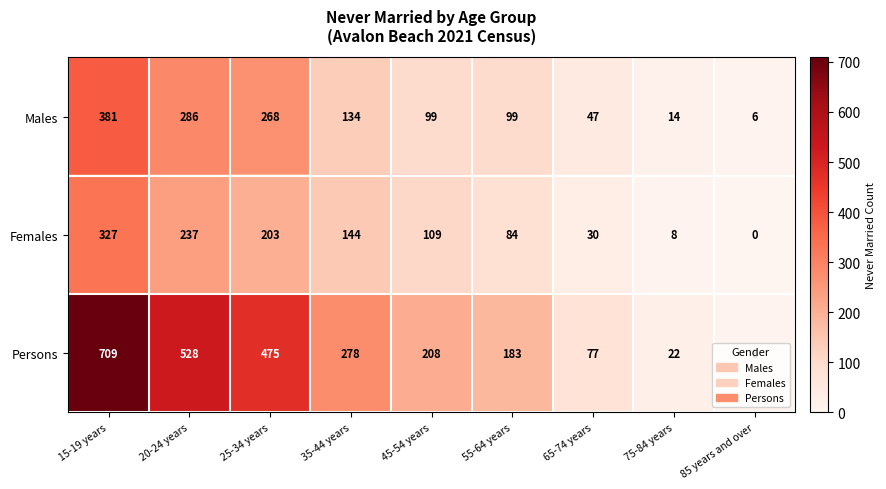

Count the number of data series in this chart.

3